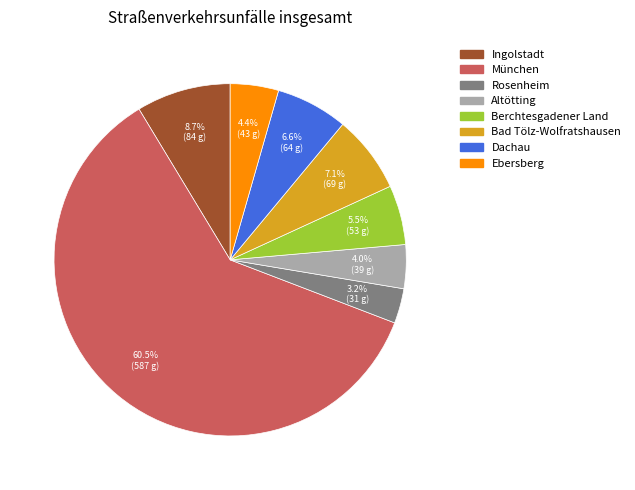

Which slice represents more than half of the pie?

München